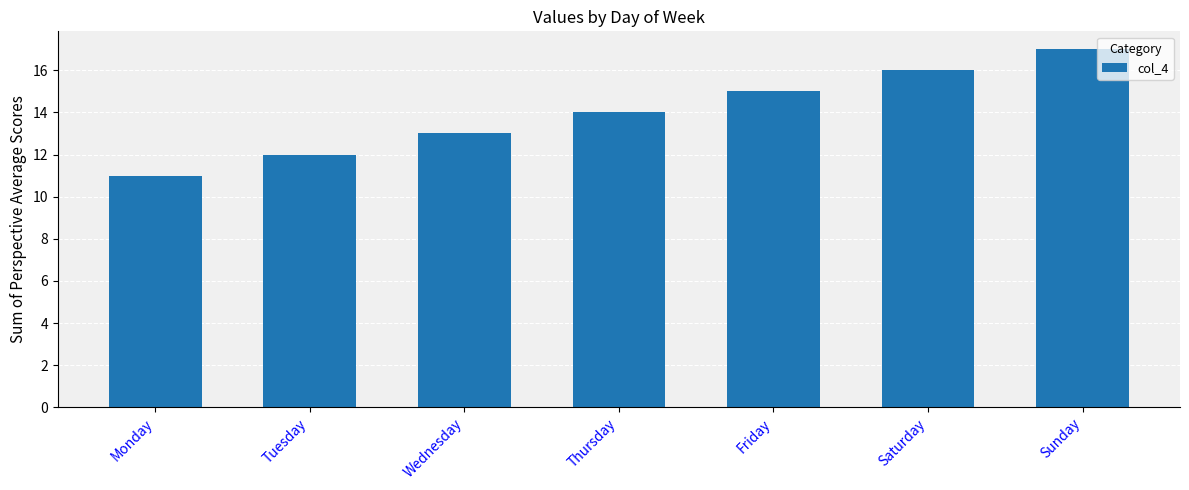

What is the difference between the second highest and second lowest values?

4